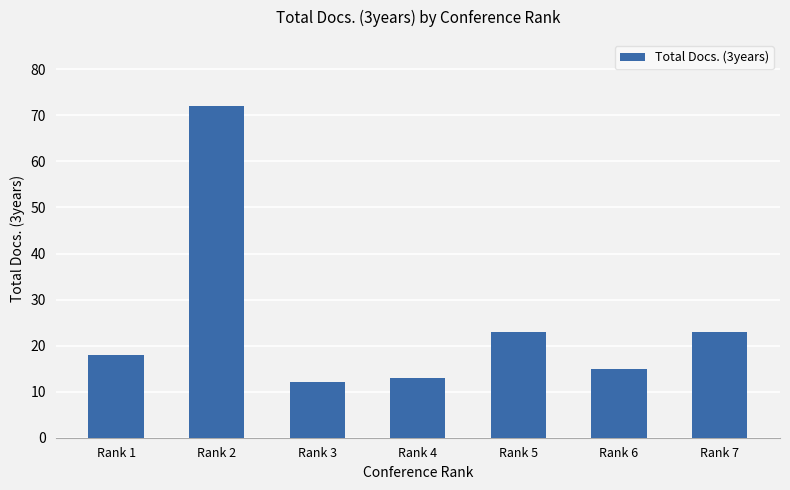

What is the greatest value displayed?

72